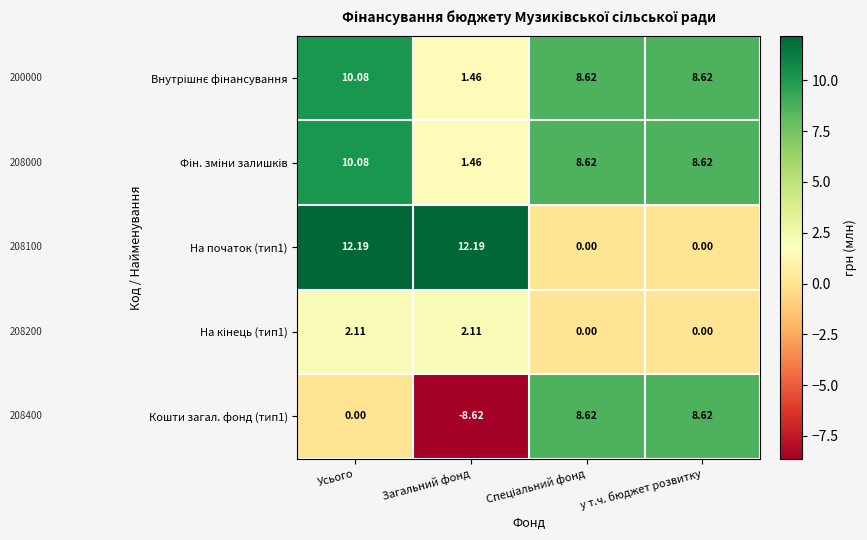

What is the spread (max minus min) of values at Усього?

12.2